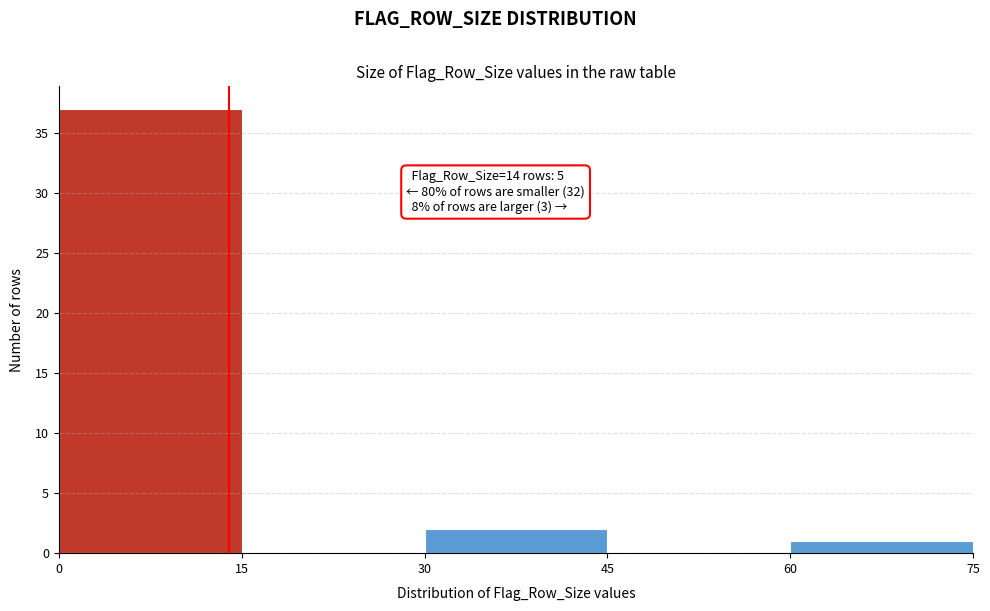

Which range on the x-axis has the tallest bar?

0 to 15